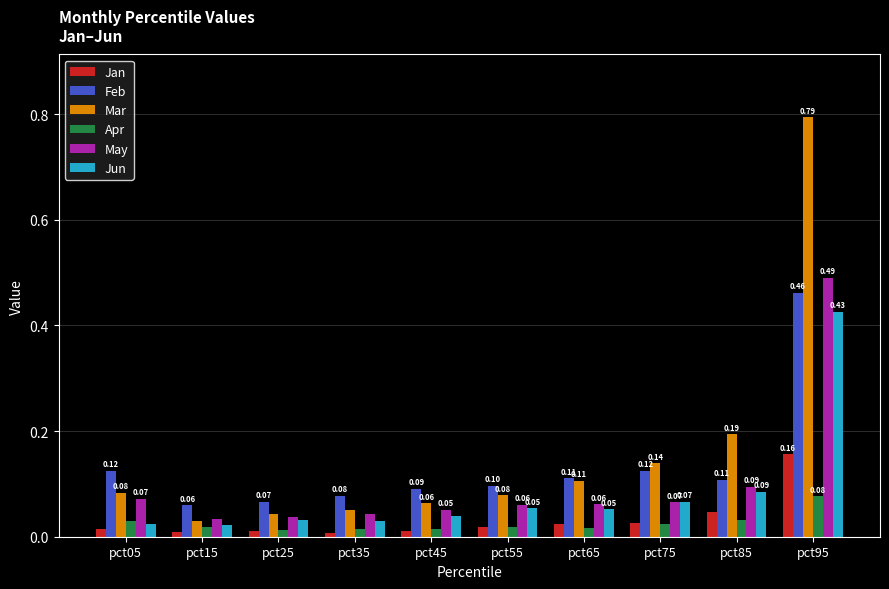

What is the total value across all series at pct85?

0.6